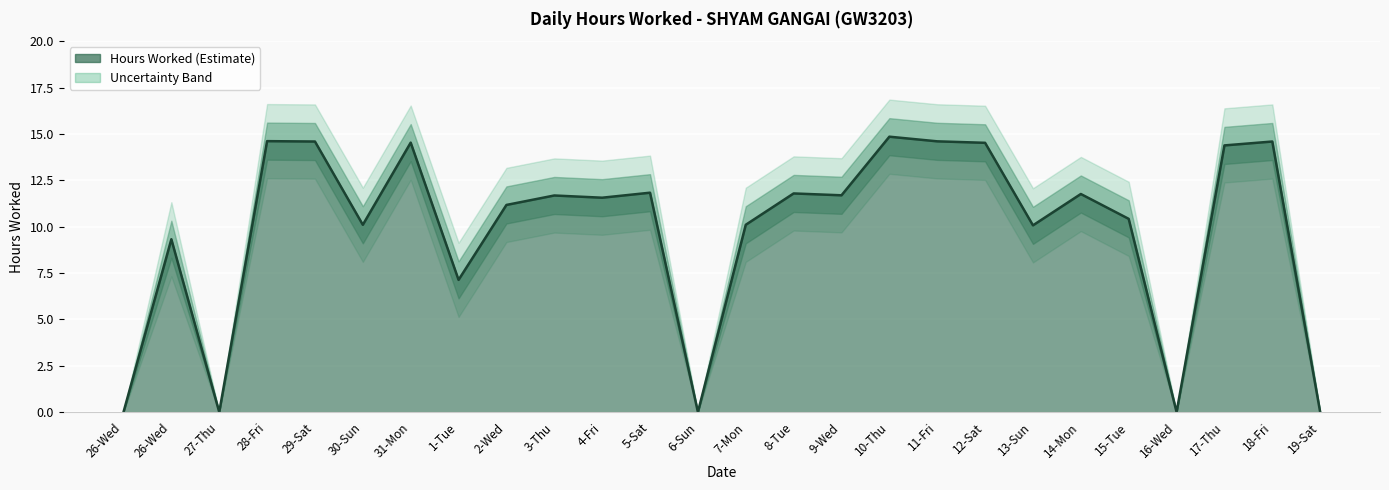

True or false: Upper Band has a value of 0.0 at 27-Thu.

True